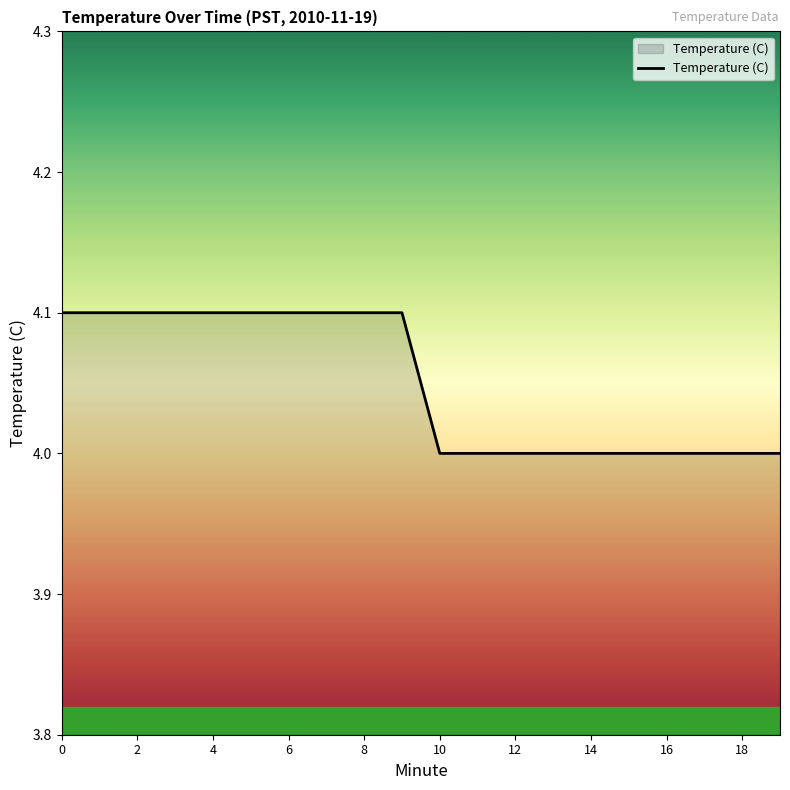

What is the maximum value shown in the chart?

4.1